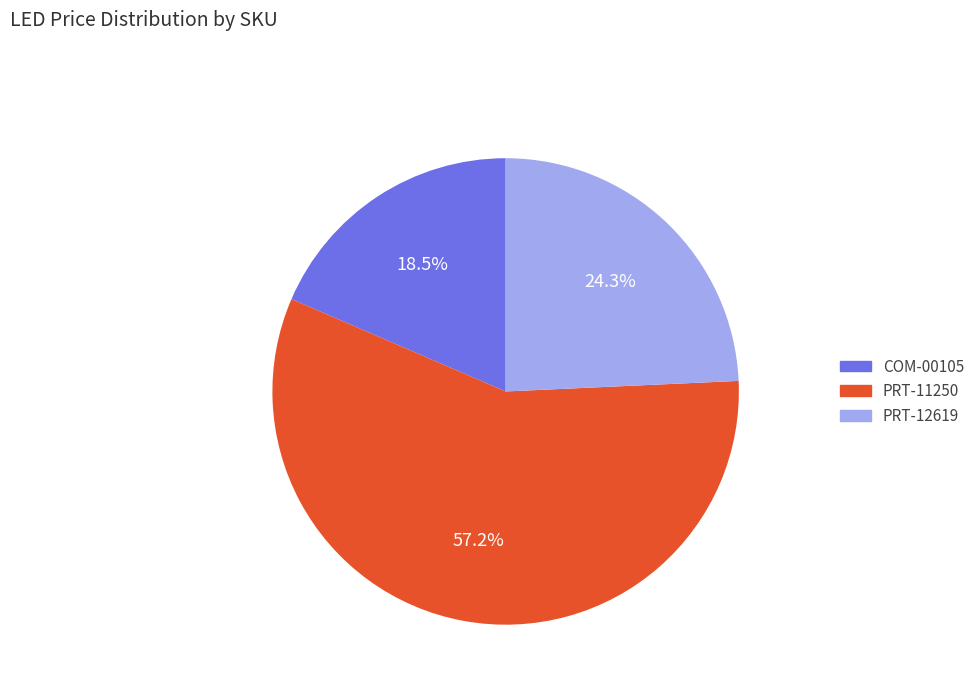

How many segments does this pie chart have?

3